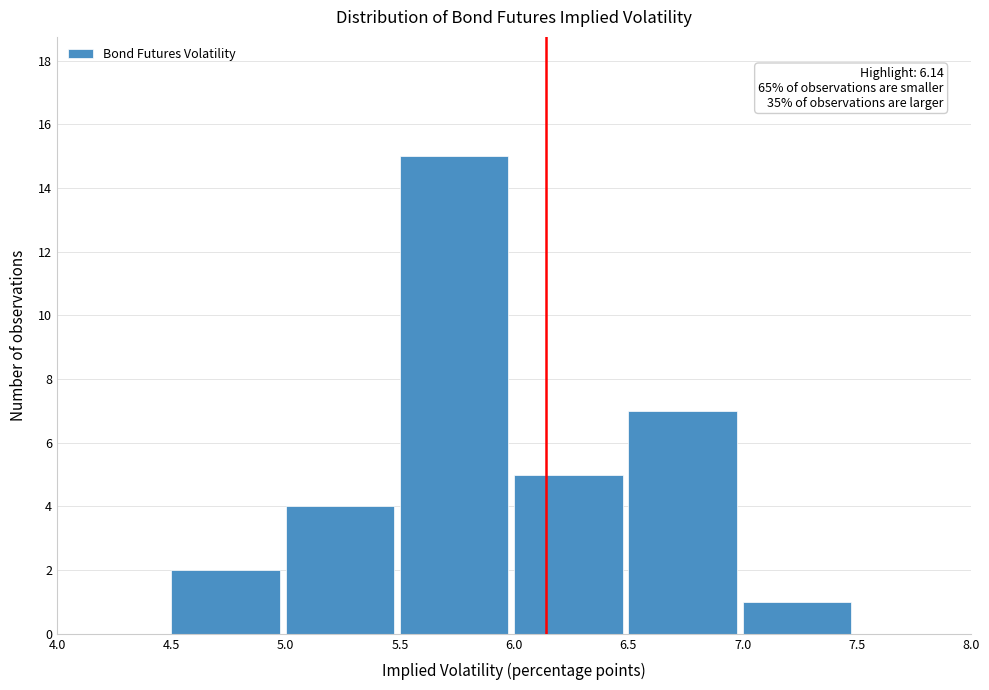

Which range on the x-axis has the tallest bar?

5.5 to 6.0